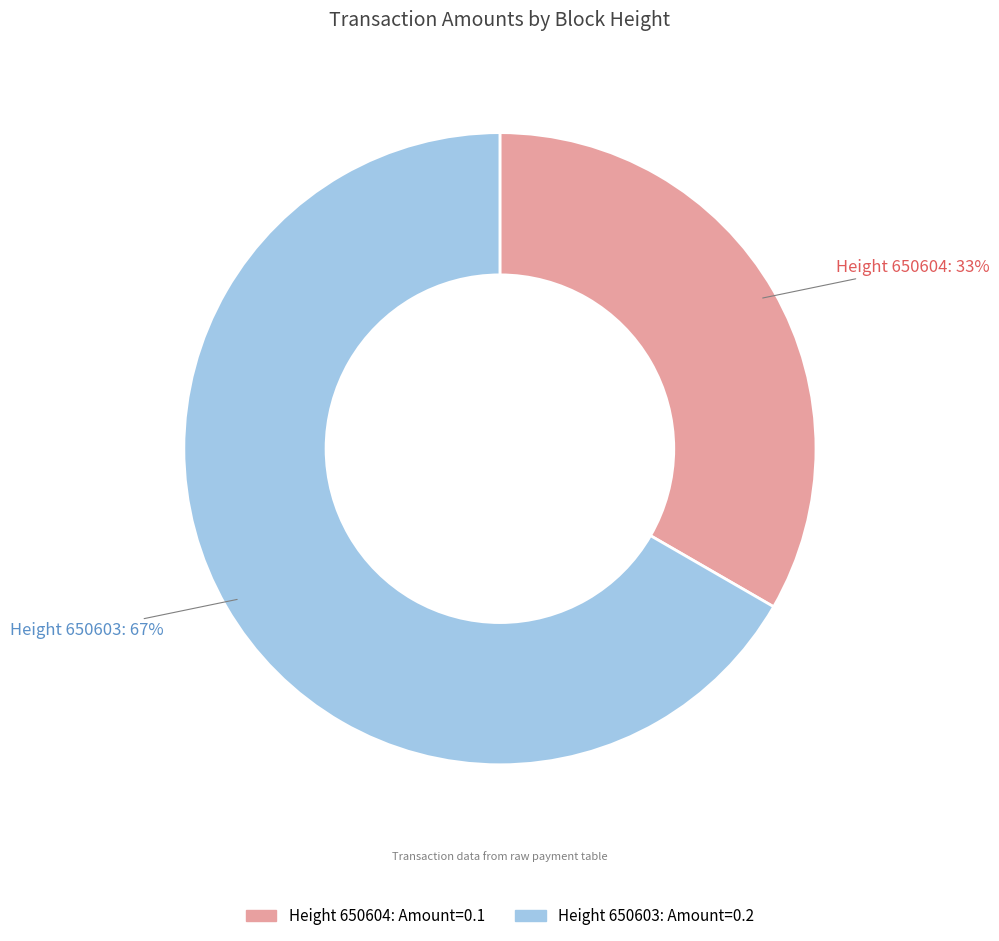

How many slices are in this pie chart?

2